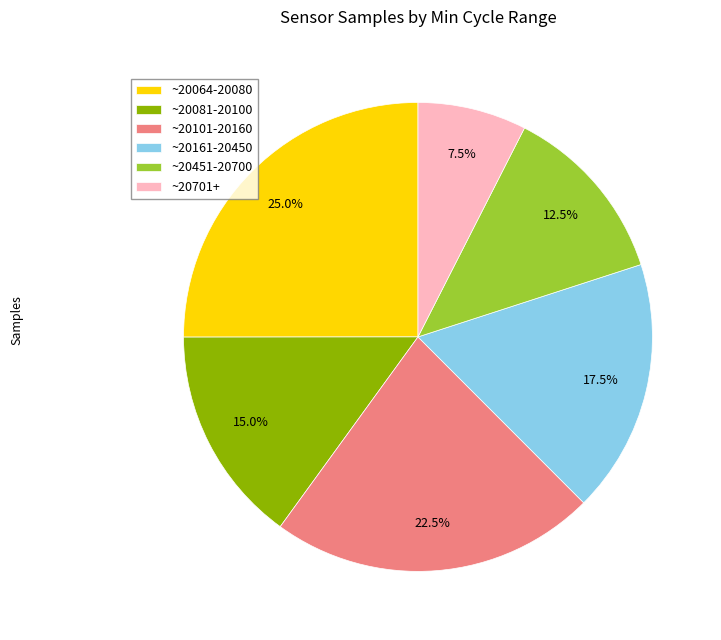

What is the smallest slice in the pie chart?

~20701+